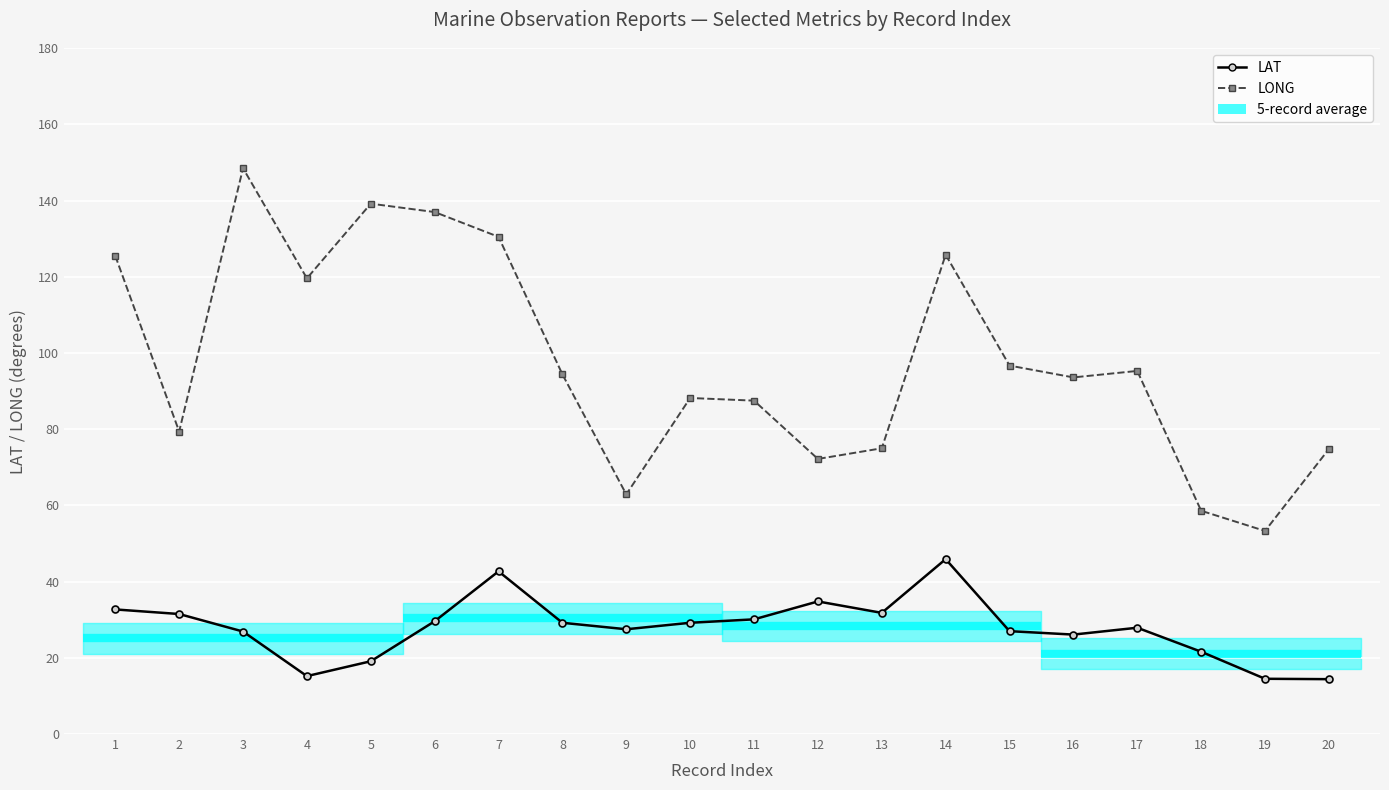

True or false: LONG and LAT cross at least once.

False